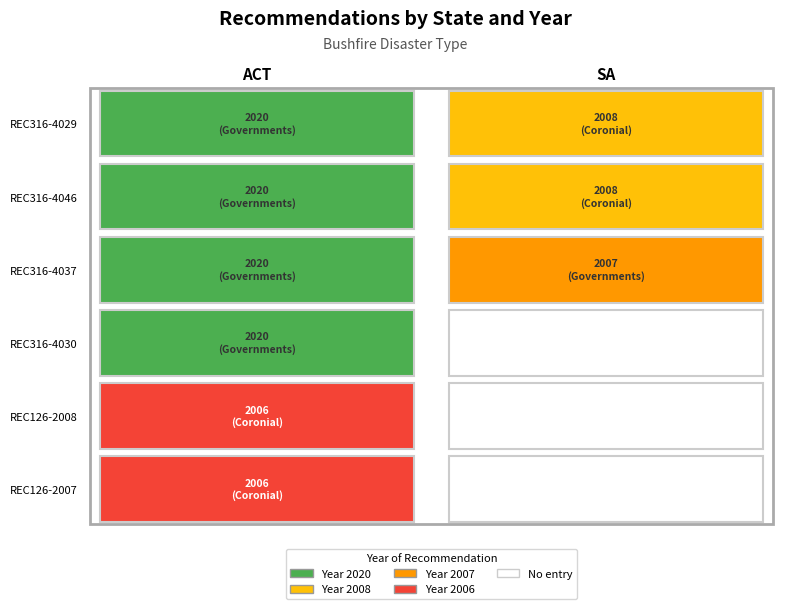

Which has a higher value, REC316-4037 or REC316-4029?

REC316-4037